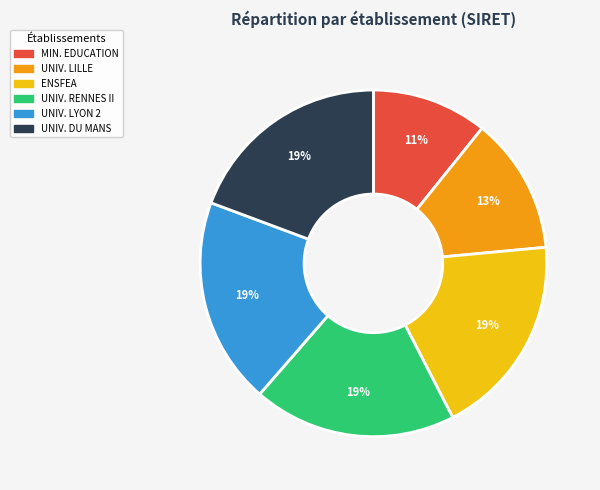

Count the number of slices in the pie.

6